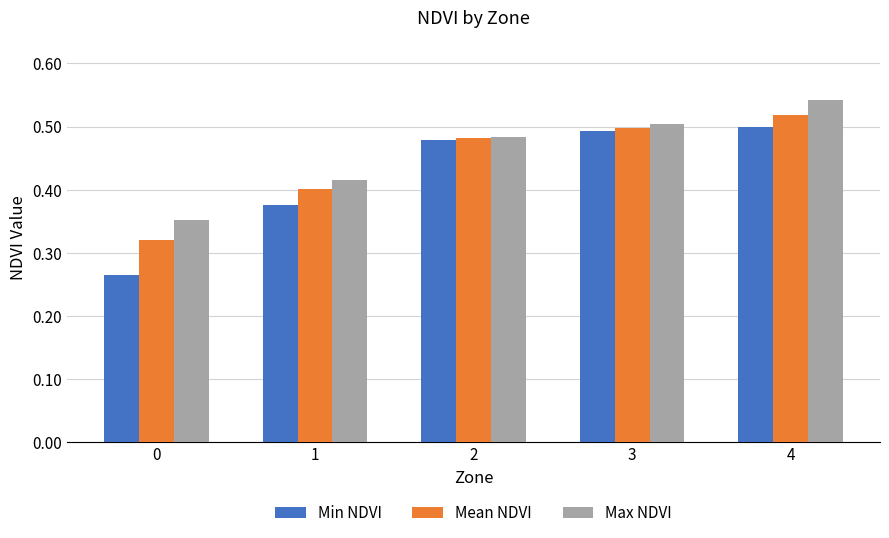

List the labels in order of Mean NDVI value, smallest first.

0, 1, 2, 3, 4